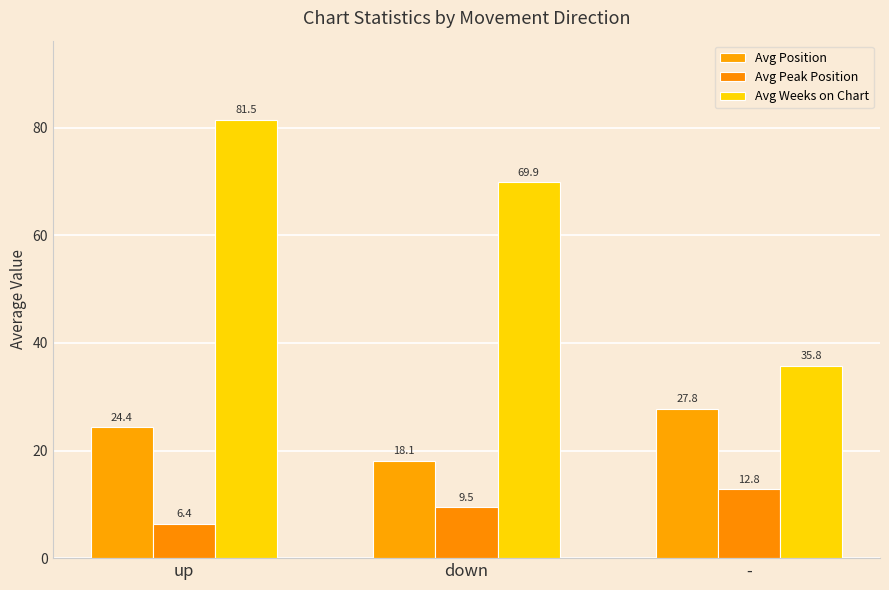

At how many categories does at least one series exceed 40?

2